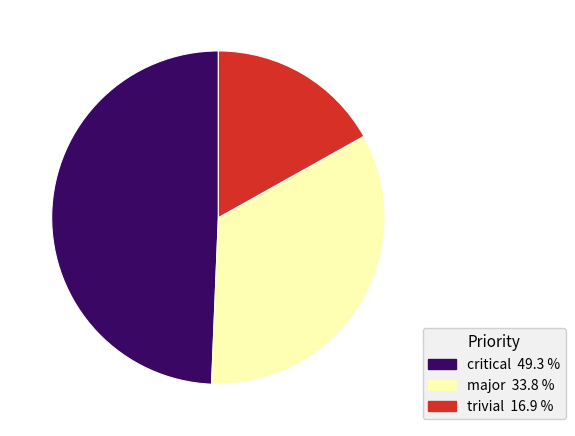

Combined, do trivial 16.9 % and critical 49.3 % account for over 50%?

Yes